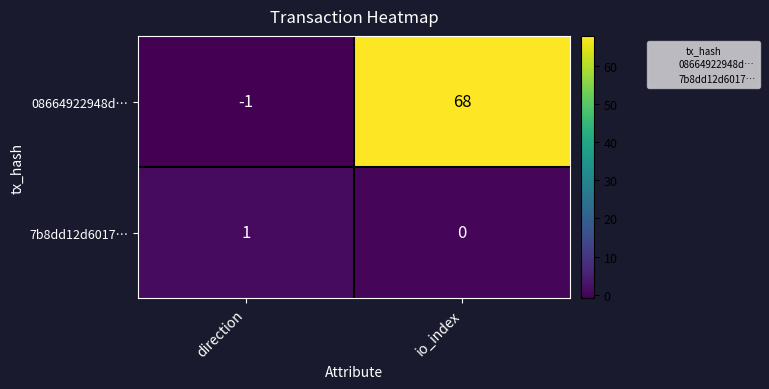

Reading right to left, transcribe all the data shown in this chart.

08664922948d…: 68	-1
7b8dd12d6017…: 0	1